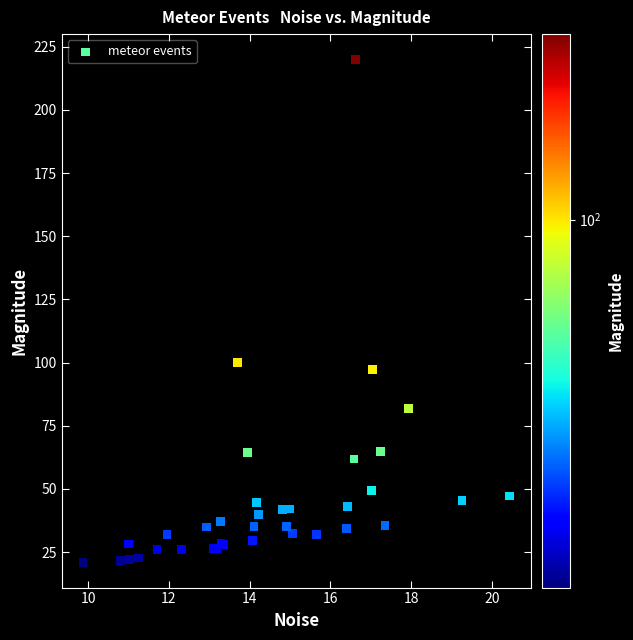

What Y value in the scatter plot is closest to 120?

99.9